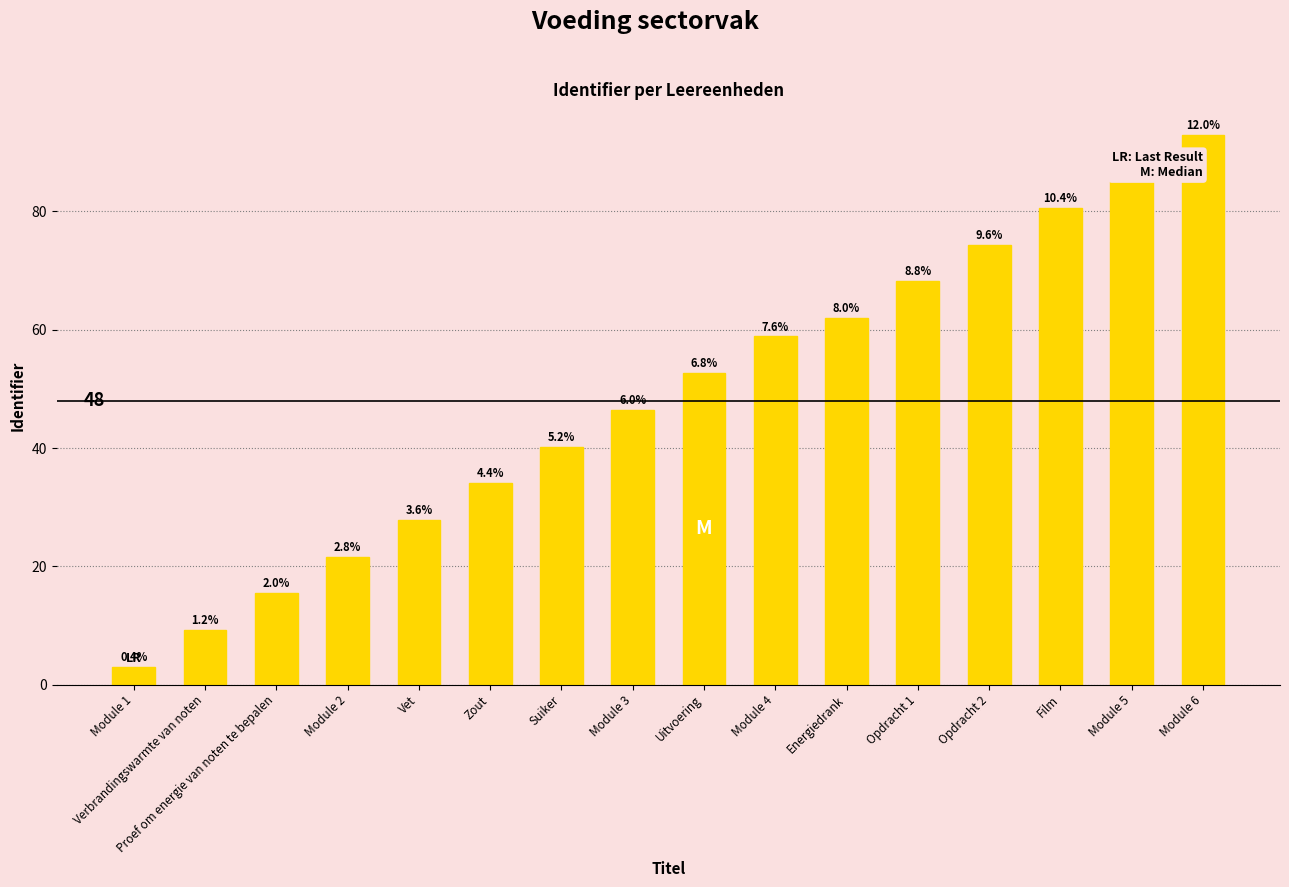

What is the value of the 11th bar from the left?

62.0